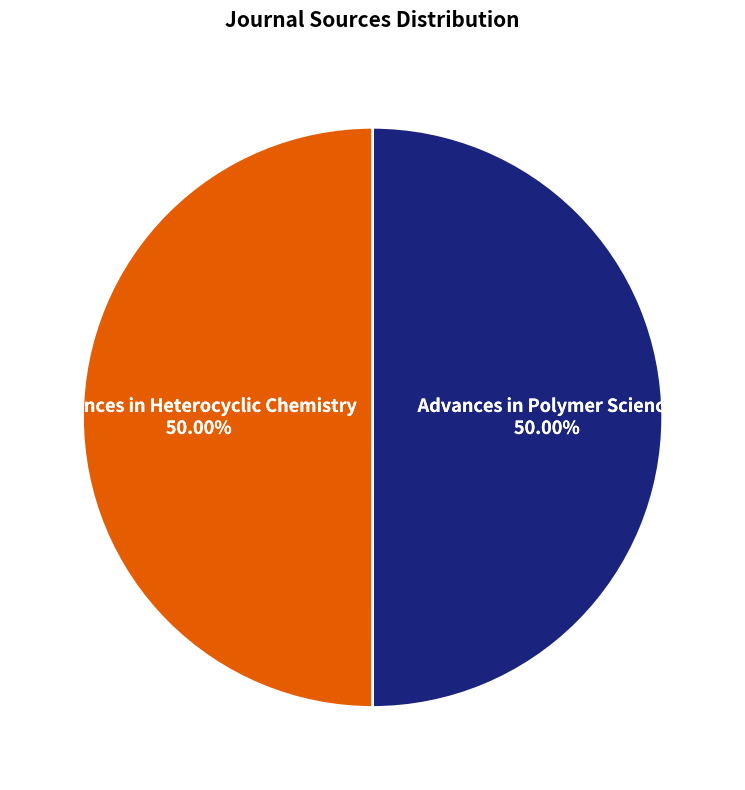

Approximately how many times larger is the value at Advances in Heterocyclic Chemistry compared to Advances in Polymer Science?

1.0